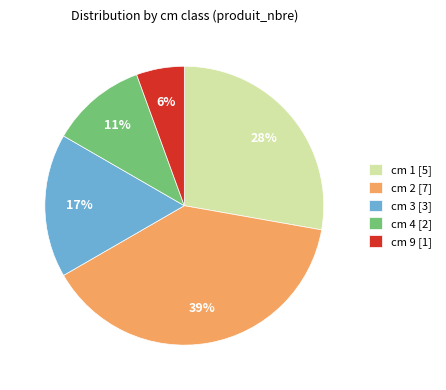

What percentage is the cm 2 [7] slice, to the nearest percent?

39%